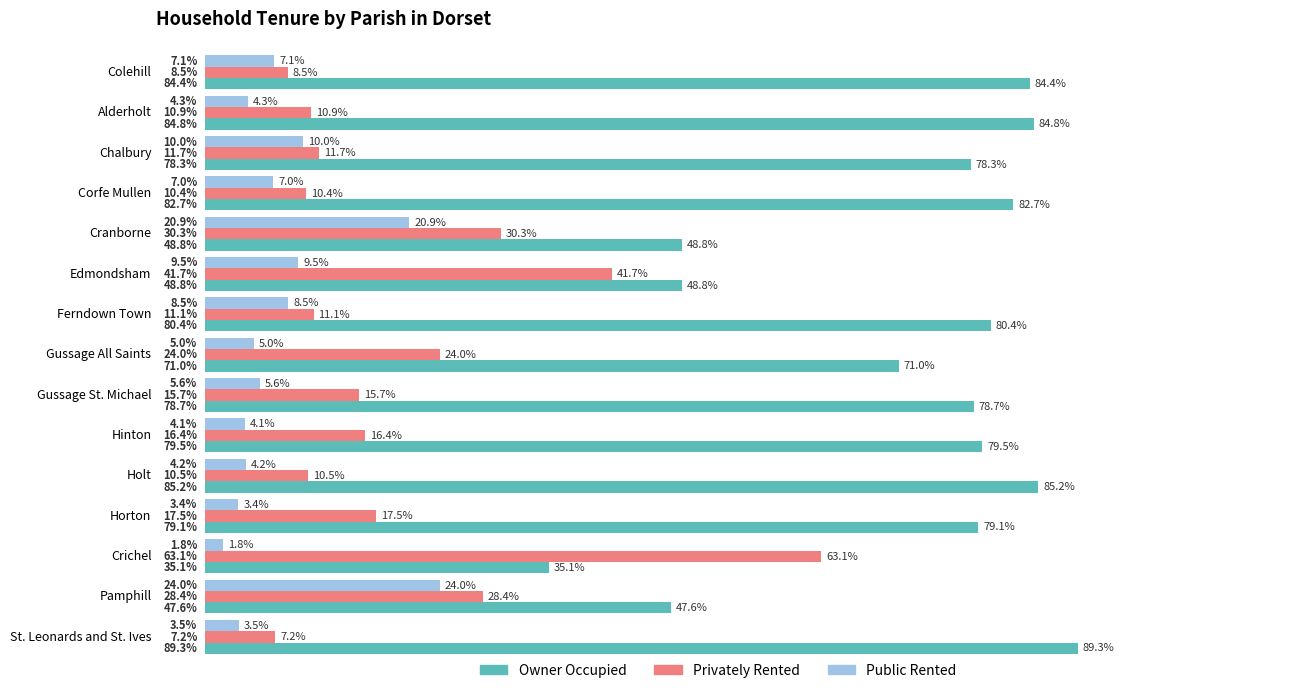

Is the value of Privately Rented at Cranborne greater than the value of Public Rented at Alderholt?

Yes